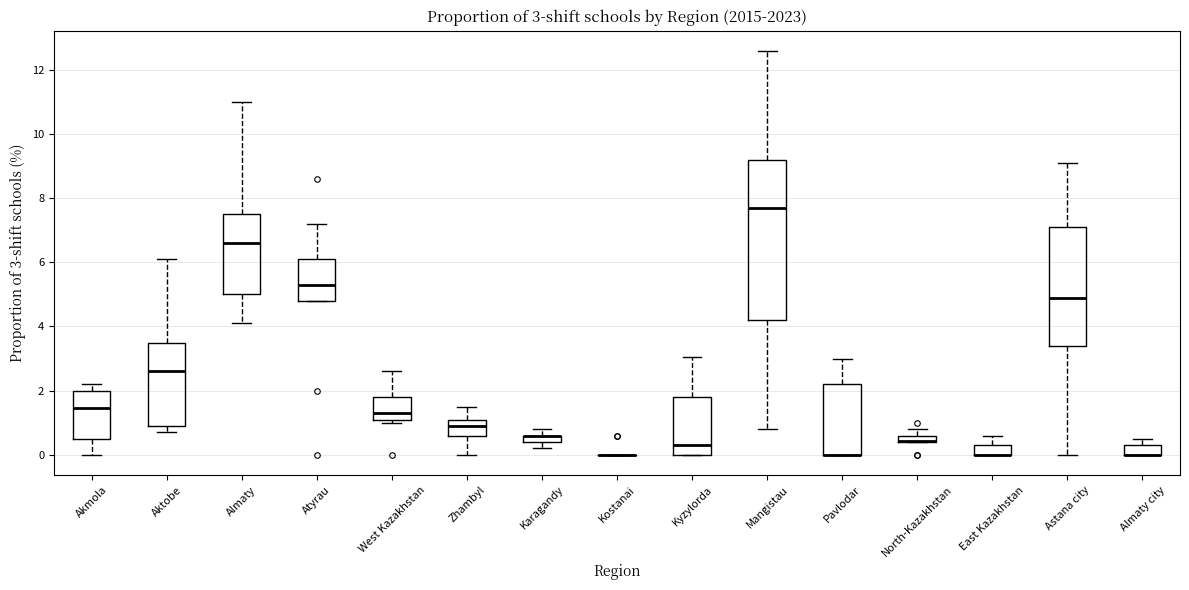

Which box is the tallest, from its lower edge to its upper edge?

Mangistau